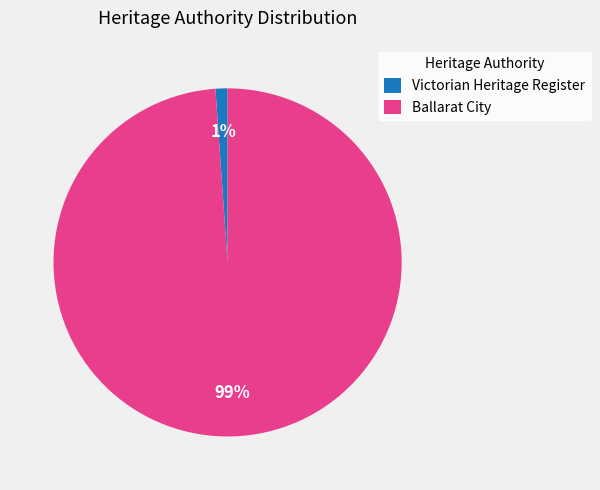

Is the sum of Ballarat City and Victorian Heritage Register greater than half?

Yes